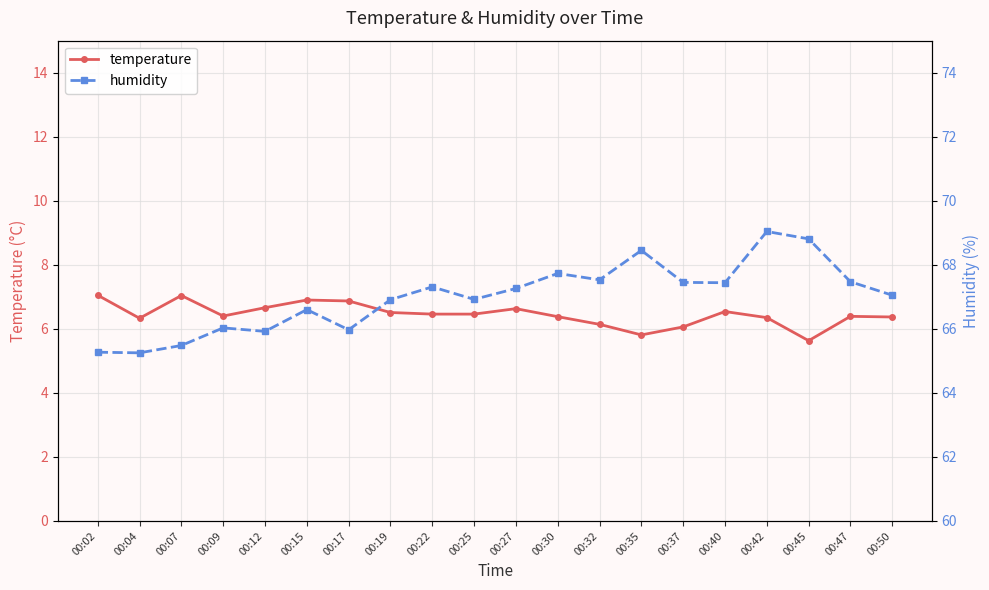

Rank the series by their average value, from lowest to highest.

temperature, humidity